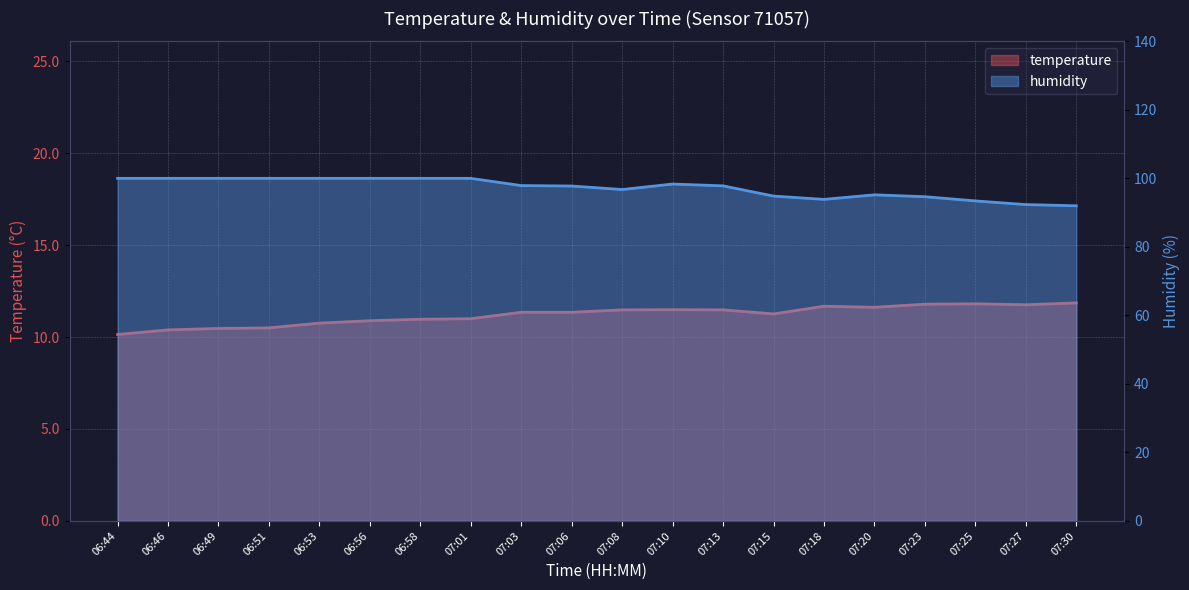

Which label corresponds to the largest value in the chart?

06:44